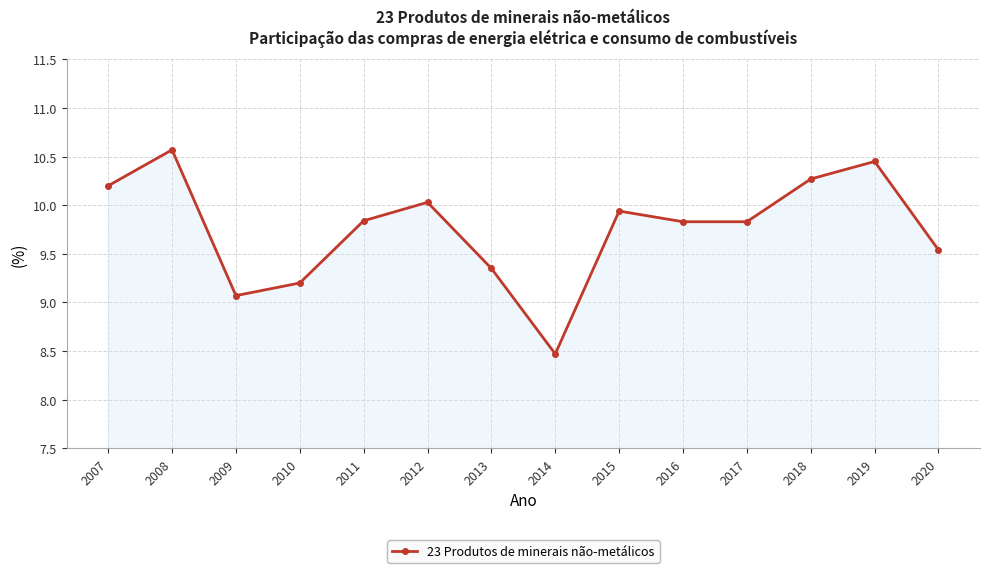

What is the average value?

9.8